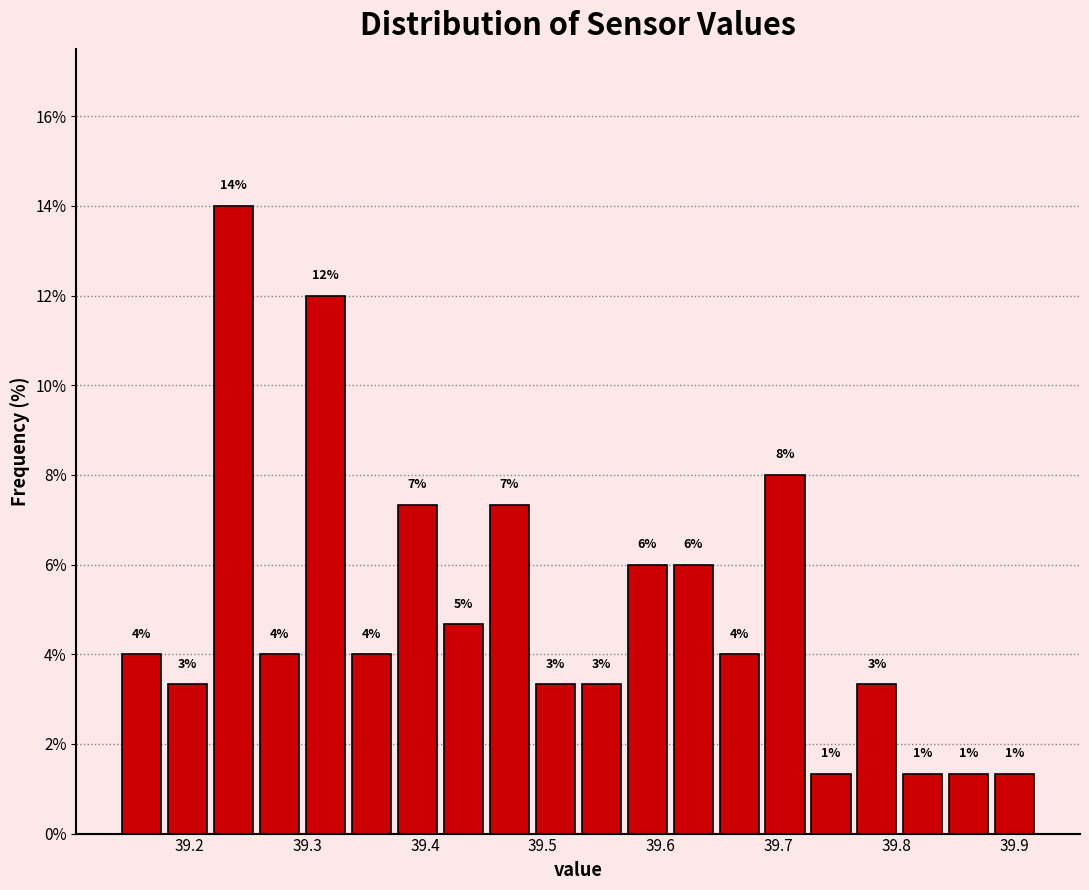

Read against the x-axis, roughly where is the centre of the tallest bar?

39.24